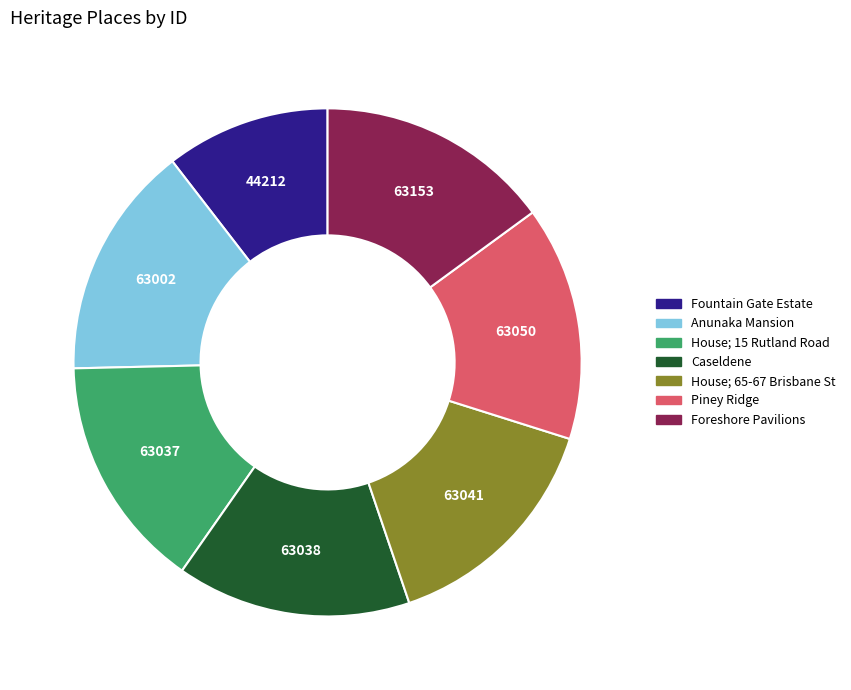

Is there a majority slice in this chart?

No